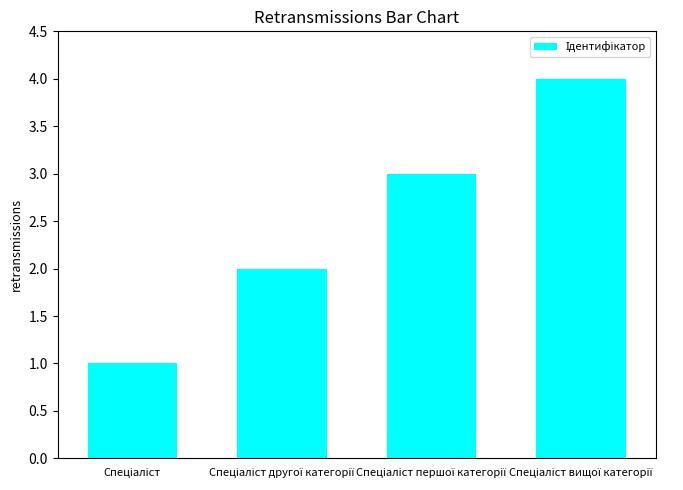

What is the greatest value displayed?

4